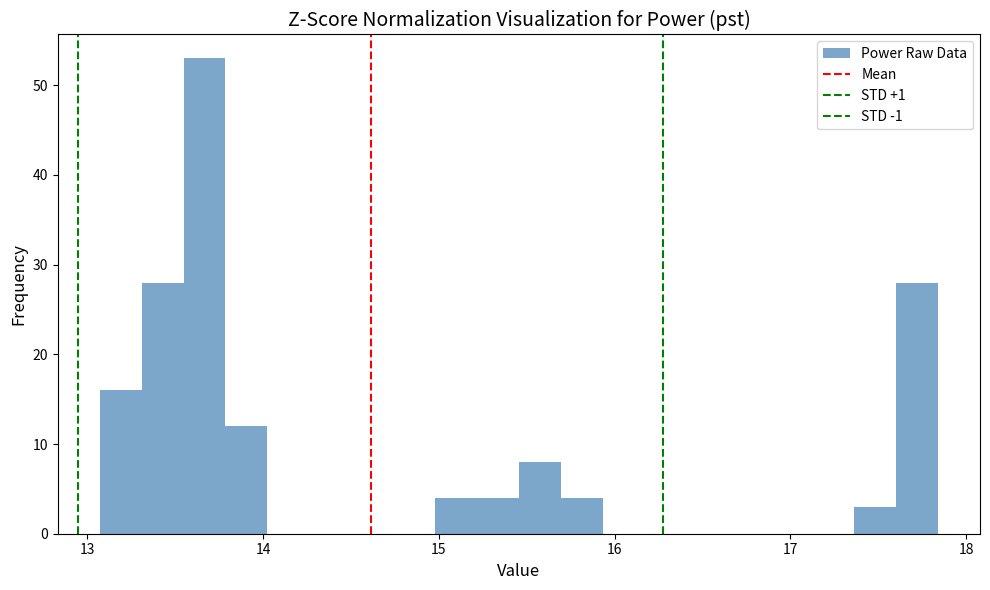

Around what value on the x-axis is the tallest bar? Give the approximate position of its centre, as read against the axis.

13.7